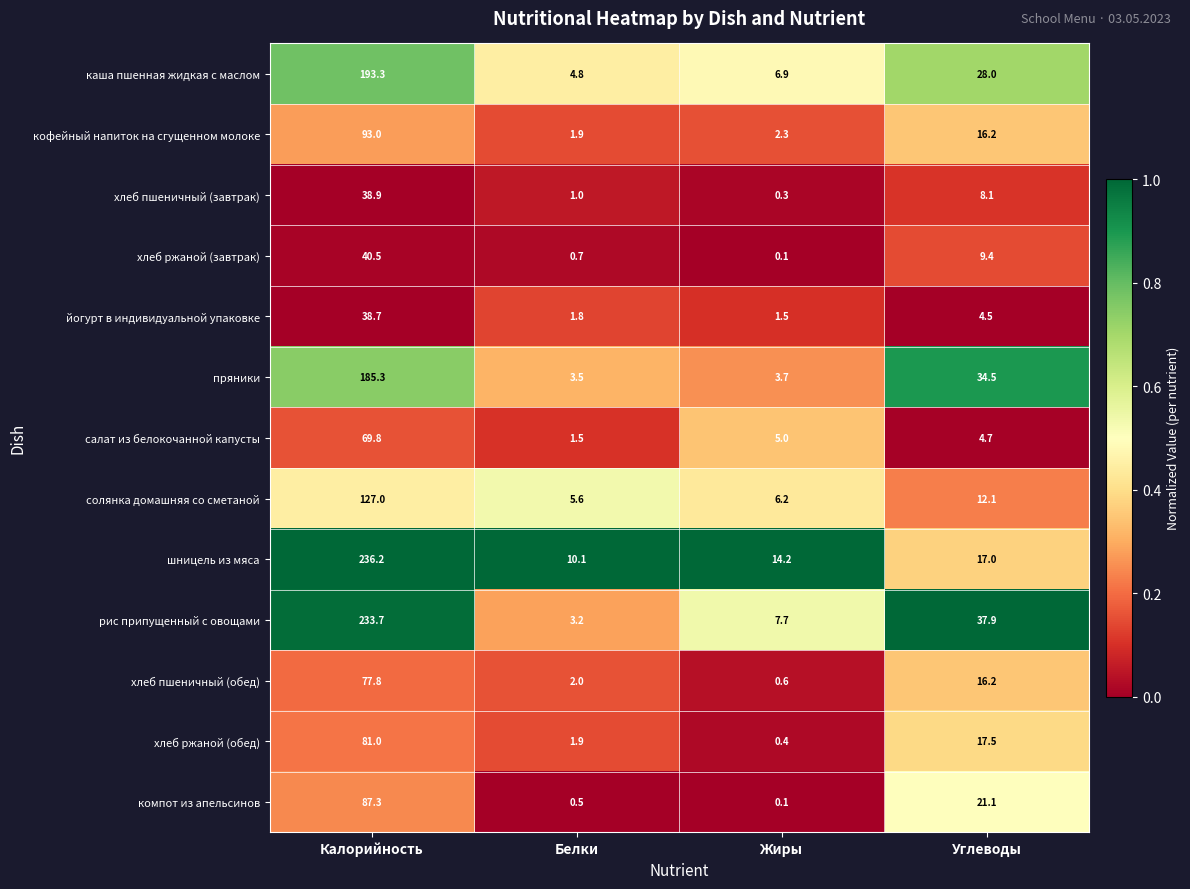

How many data points in хлеб ржаной (завтрак) are less than 9?

2